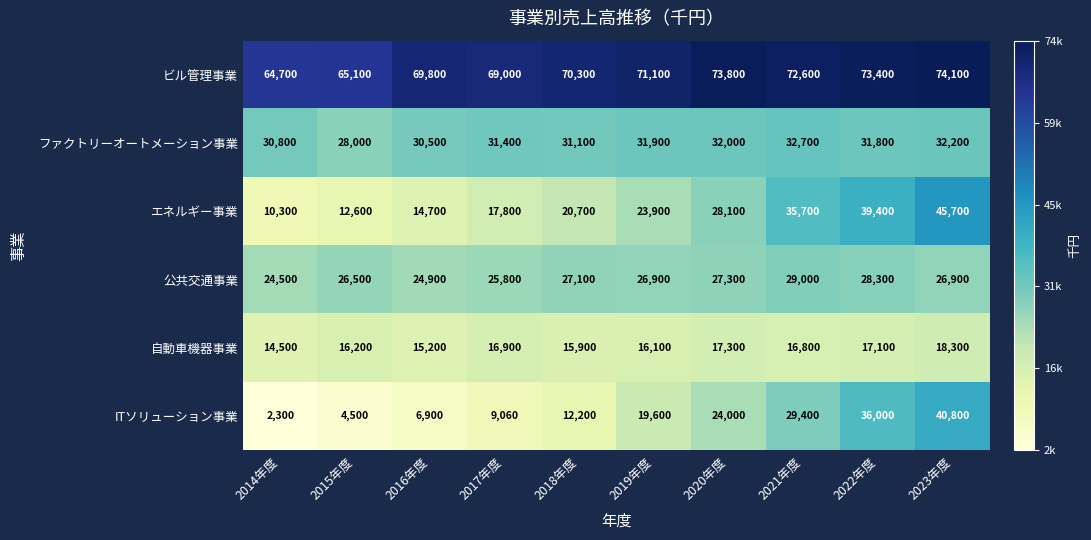

Which series has the largest total across all categories?

ビル管理事業